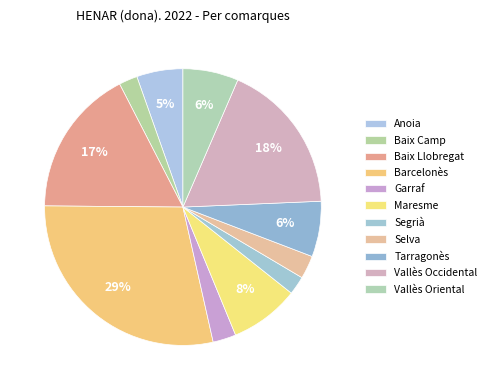

Is there a majority slice in this chart?

No